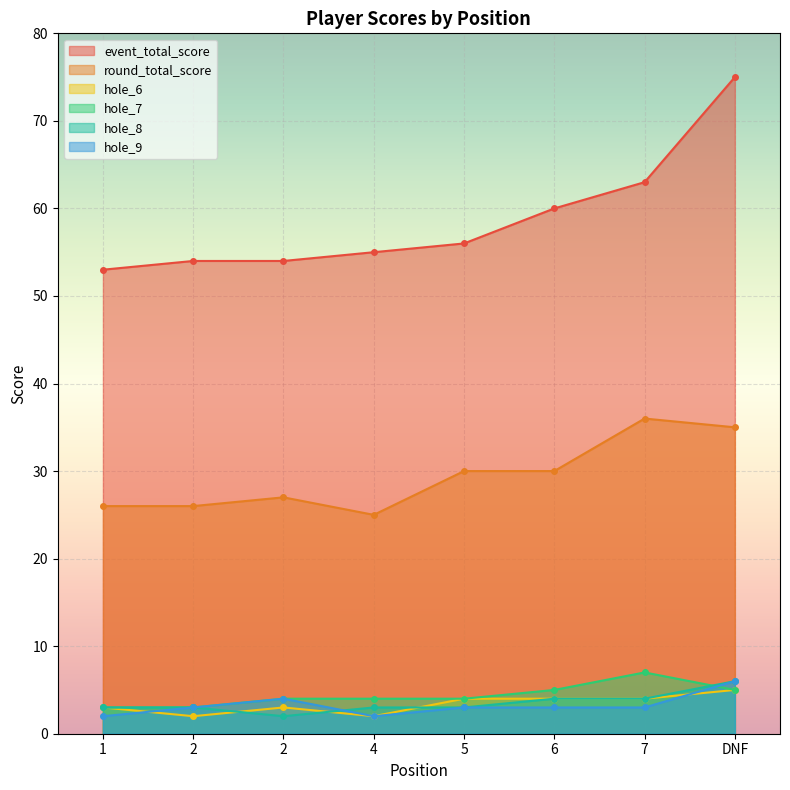

Which has a higher value, DNF or 6?

DNF